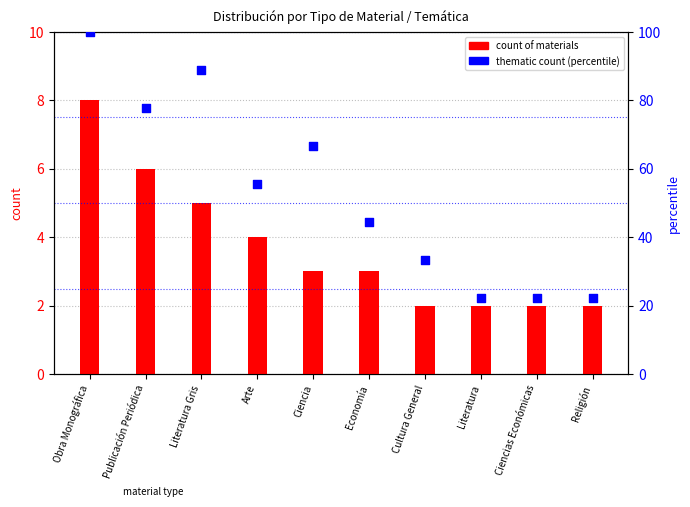

What is the total value across all series at Obra Monográfica?

108.0